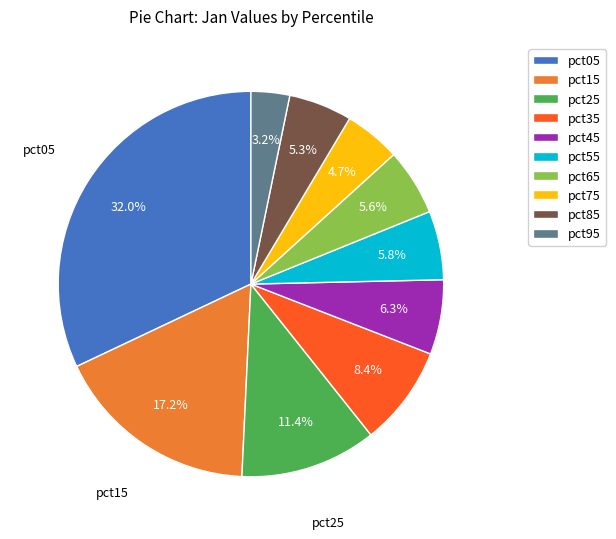

To the nearest percent, what percentage of the pie is pct65?

6%